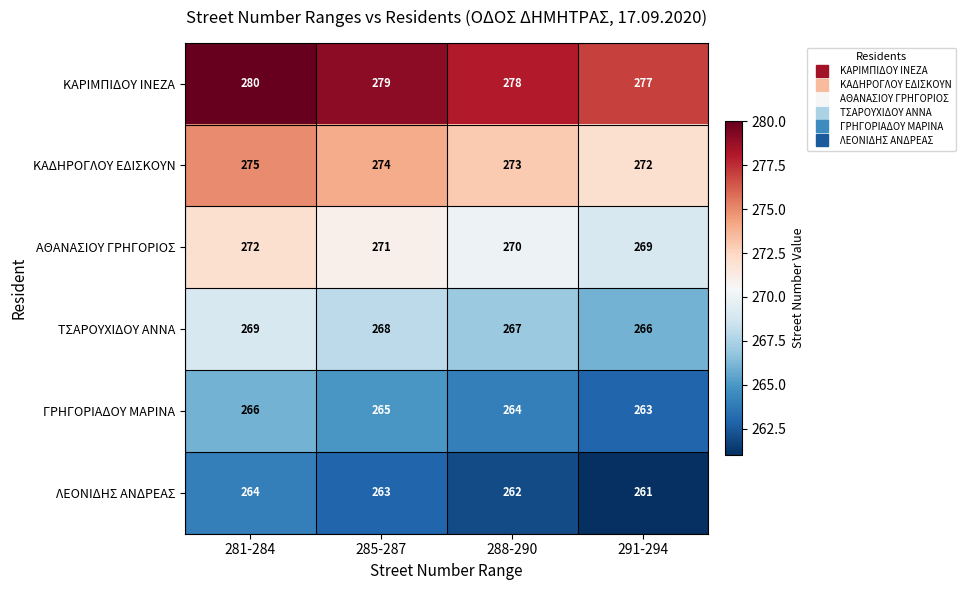

Count the number of categories in the chart.

4